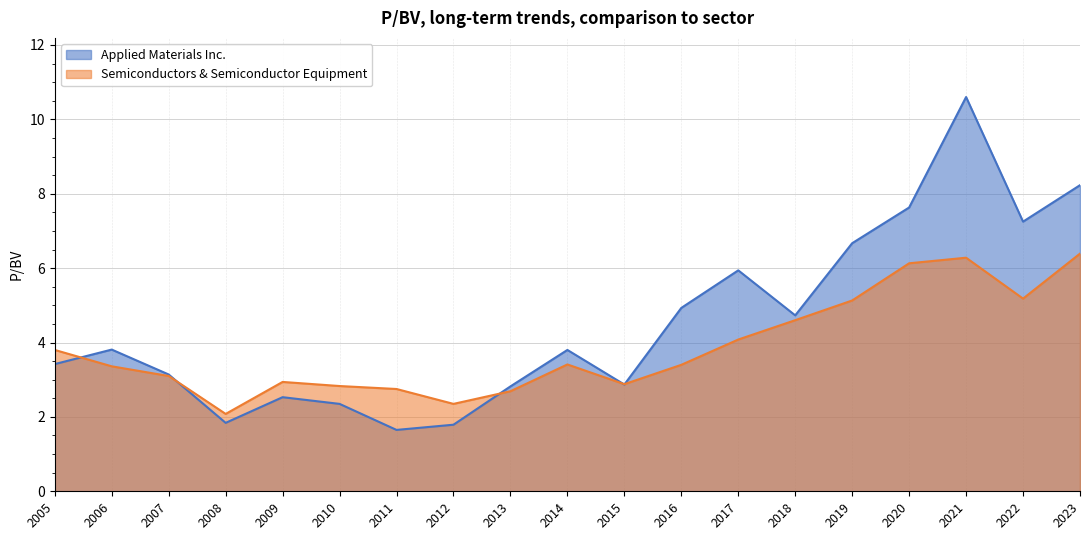

Reading left to right, list all the values displayed in this chart.

Applied Materials Inc.: 3.4	3.8	3.1	1.8	2.5	2.4	1.6	1.8	2.8	3.8	2.9	4.9	5.9	4.7	6.7	7.6	10.6	7.2	8.2
Semiconductors & Semiconductor Equipment: 3.8	3.4	3.1	2.1	2.9	2.8	2.8	2.4	2.7	3.4	2.9	3.4	4.1	4.6	5.1	6.1	6.3	5.2	6.4